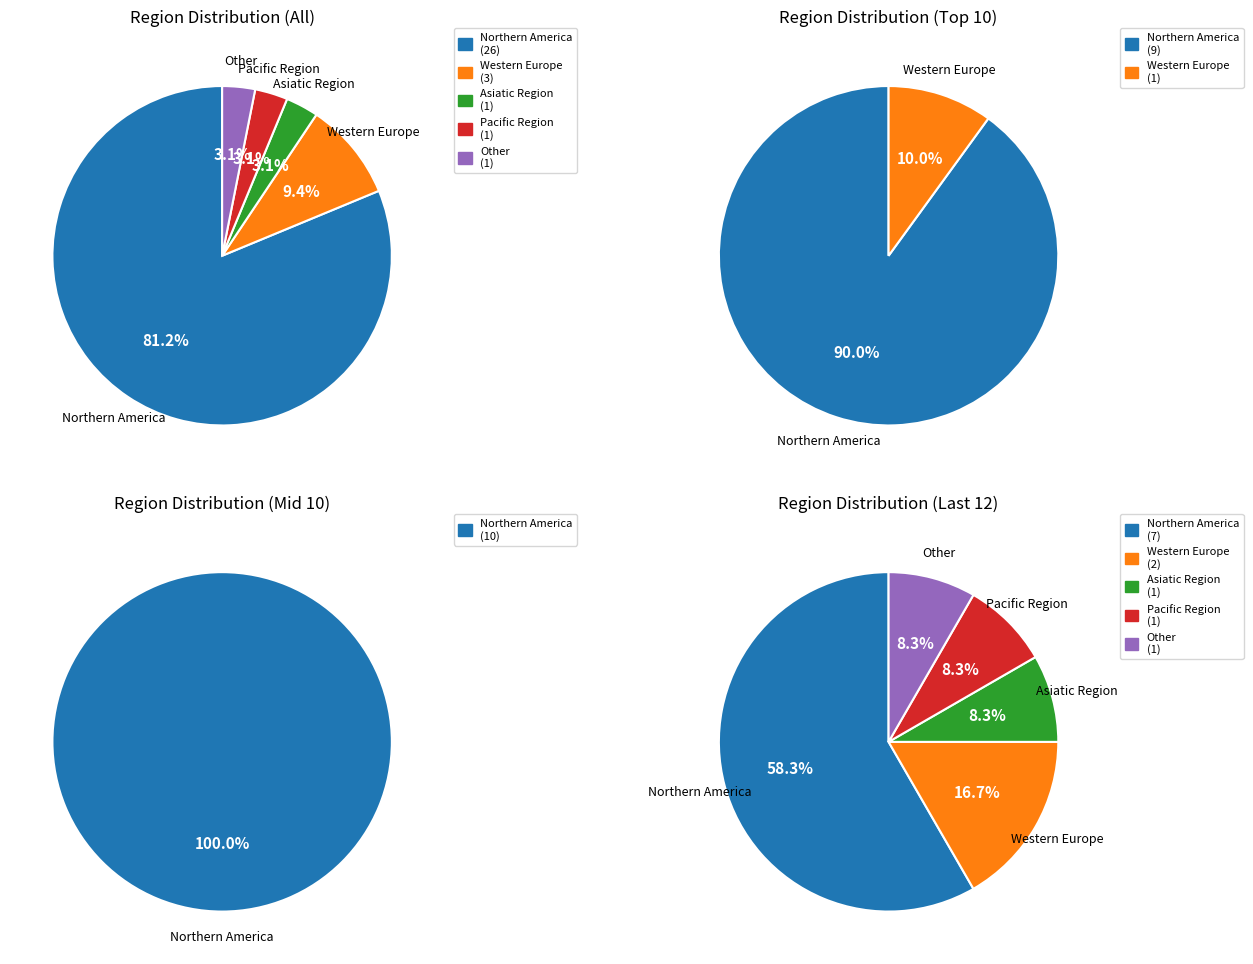

To the nearest percent, what is the difference between the Other and Northern America slice percentages?

78%